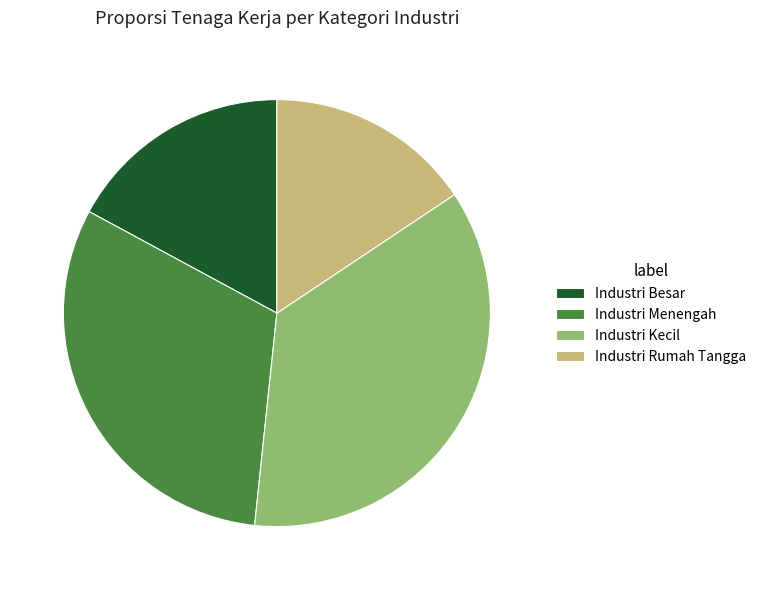

True or false: Industri Kecil accounts for 36% of the total.

True